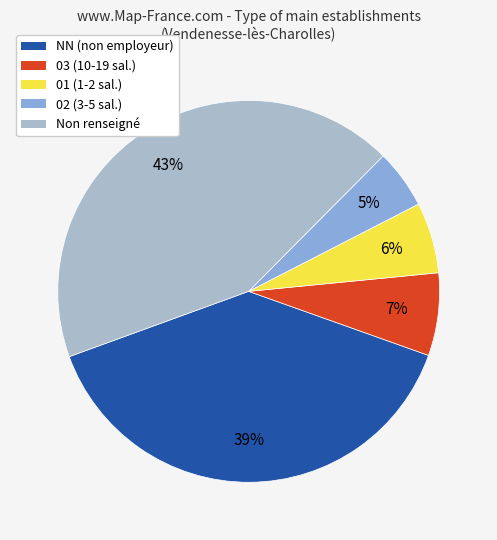

To the nearest percent, what is the difference between the largest and smallest slice percentages?

38%